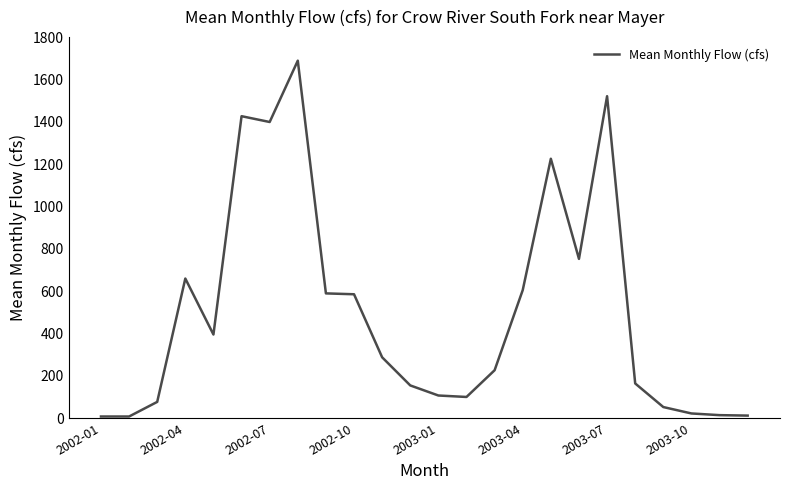

What is the greatest value displayed?

1688.6